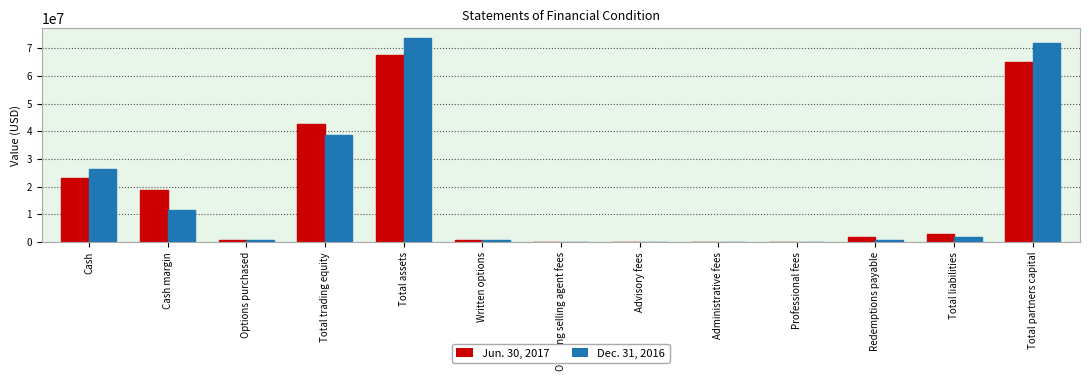

How many groups of bars are there?

13